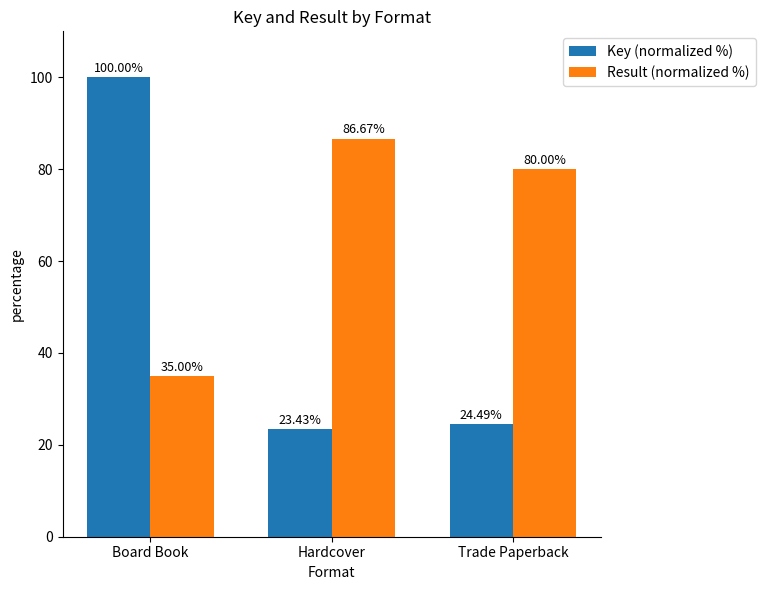

Between Board Book and Hardcover, which series saw the biggest shift?

Key (normalized %)